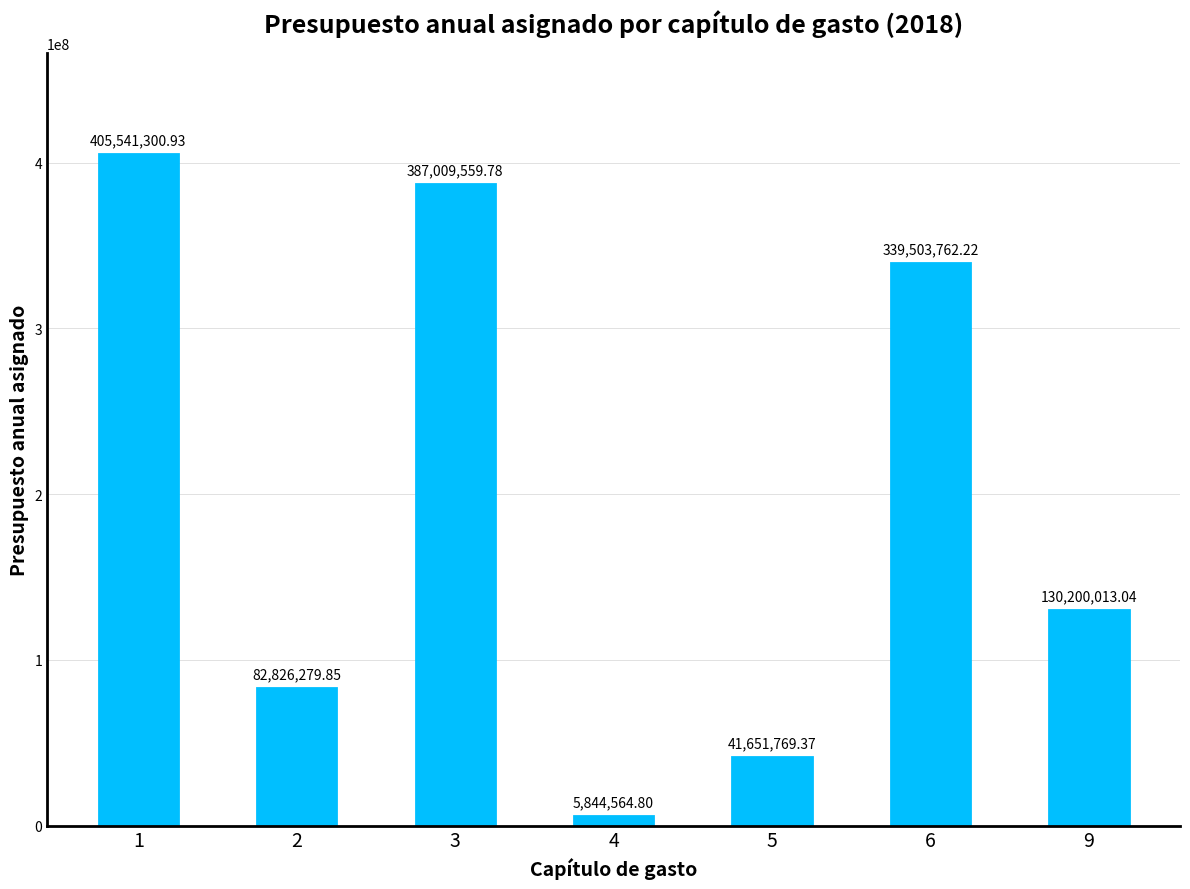

True or false: the data shows 84599997.9 at 6.

False